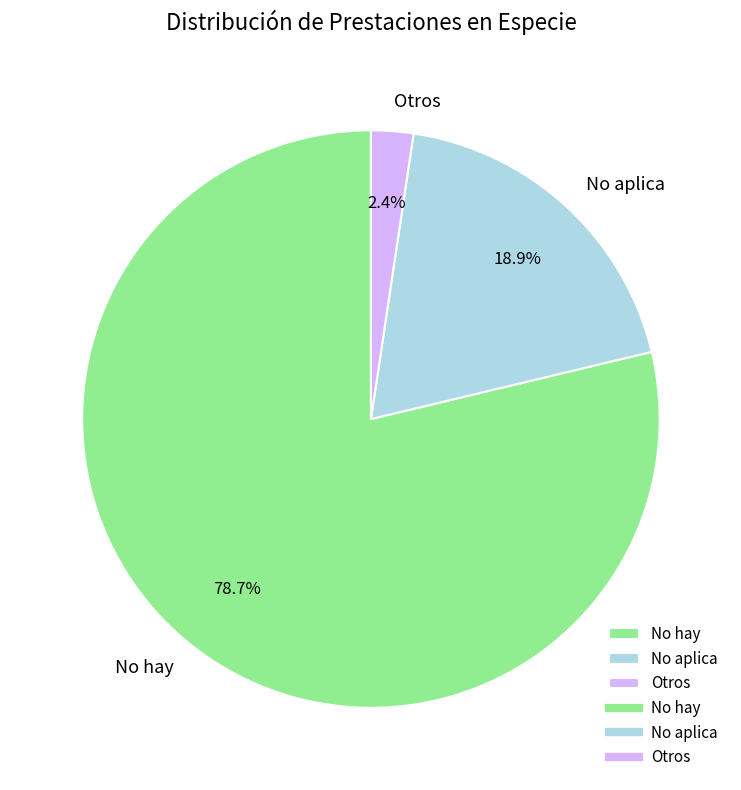

To the nearest percent, what is the difference between the largest and smallest slice percentages?

76%